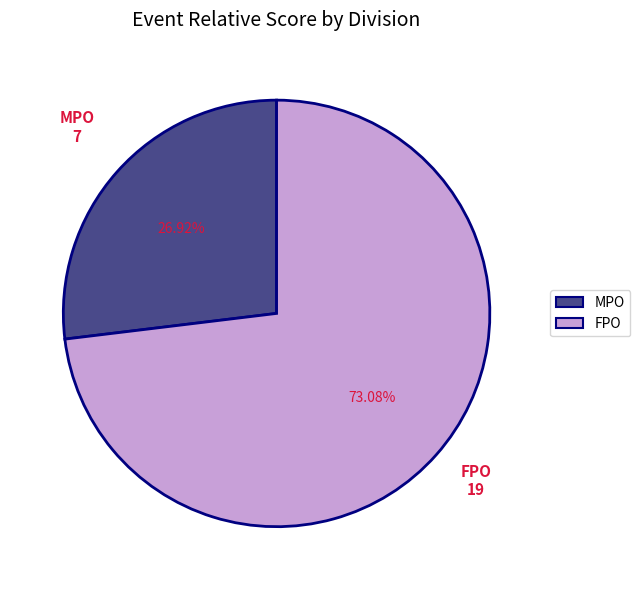

Between MPO and FPO, which is larger?

FPO